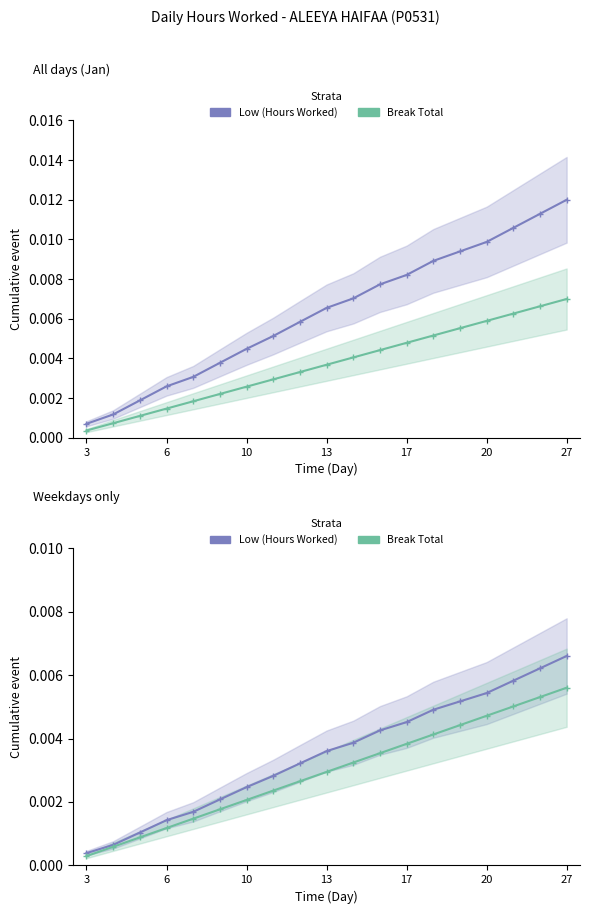

True or false: Break Total and Low (Hours Worked) intersect in this chart.

False